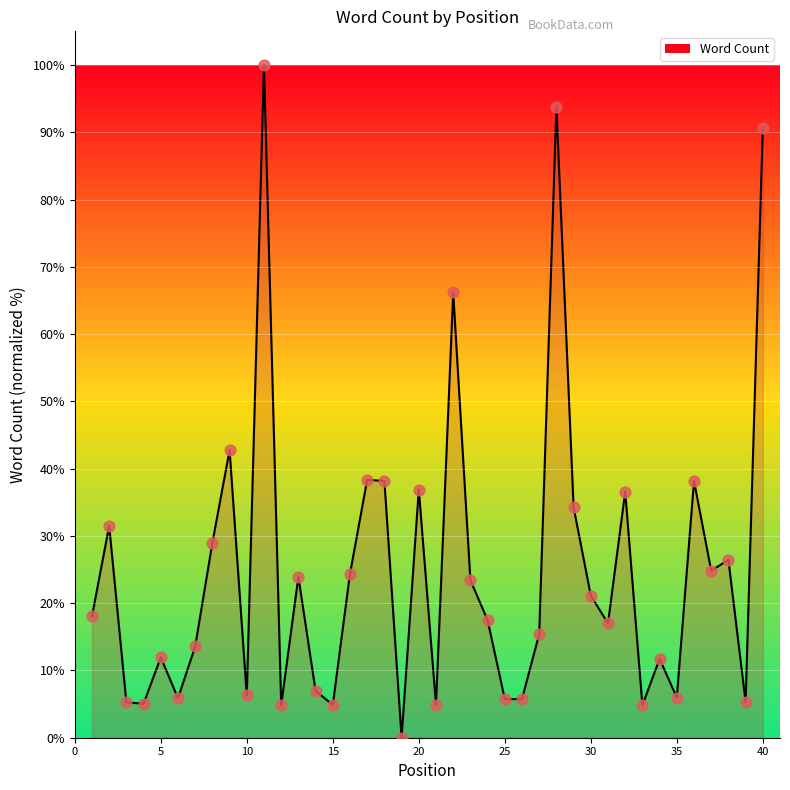

What is the greatest value displayed?

100.0